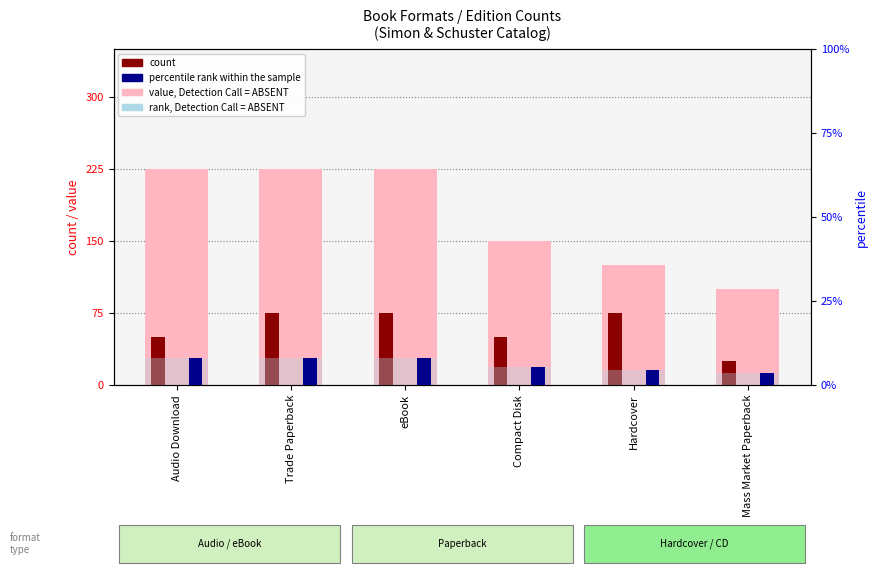

How many values are between 5 and 9?

5